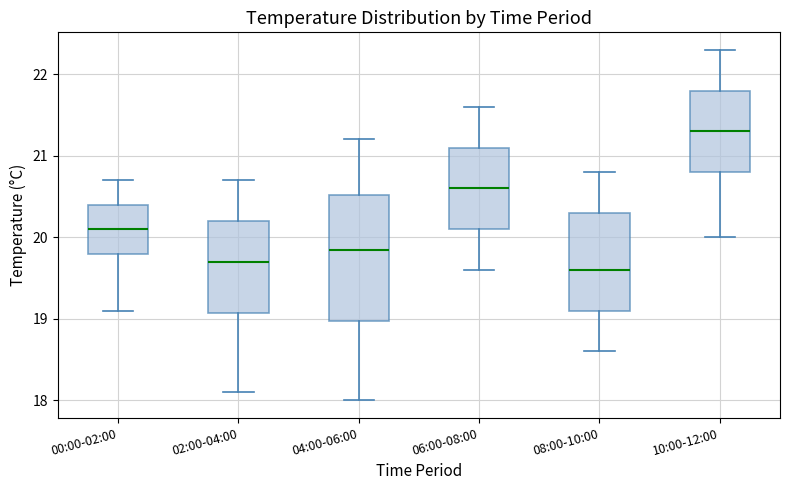

Where does the lower whisker of the box for 00:00-02:00 end on the y-axis? The values are not printed on the chart, so give them approximately, as read against the axis.

19.1